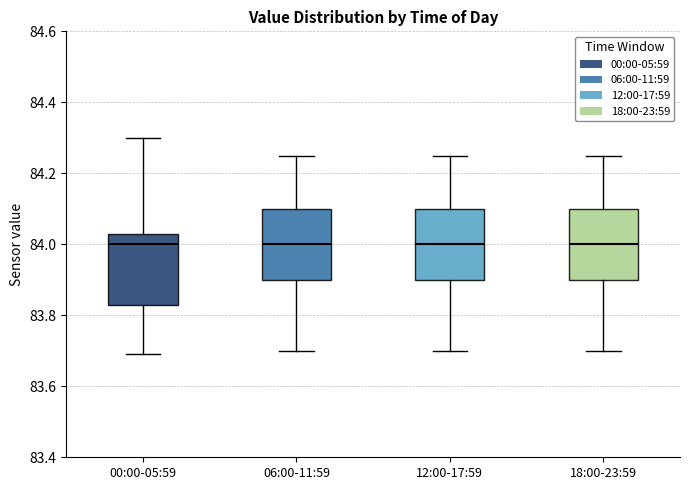

Reading left to right, read every box against the y-axis: the position of its median line, the range the box covers, and the ends of its whiskers. The values are not printed on the chart, so give them approximately, as read against the axis.

00:00-05:59: median 84.00, box 83.84 to 84.04, whiskers 83.70 to 84.30
06:00-11:59: median 84.00, box 83.90 to 84.10, whiskers 83.70 to 84.26
12:00-17:59: median 84.00, box 83.90 to 84.10, whiskers 83.70 to 84.26
18:00-23:59: median 84.00, box 83.90 to 84.10, whiskers 83.70 to 84.26